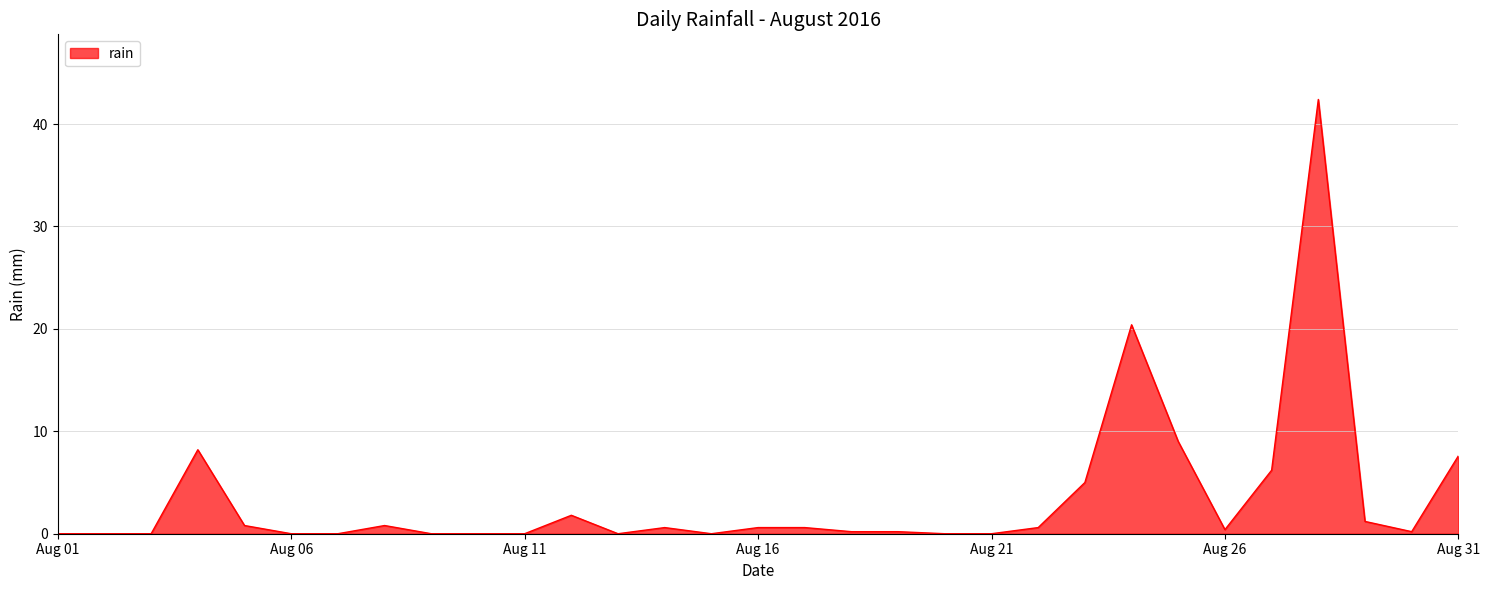

Does the chart display data point markers on the line(s)?

No